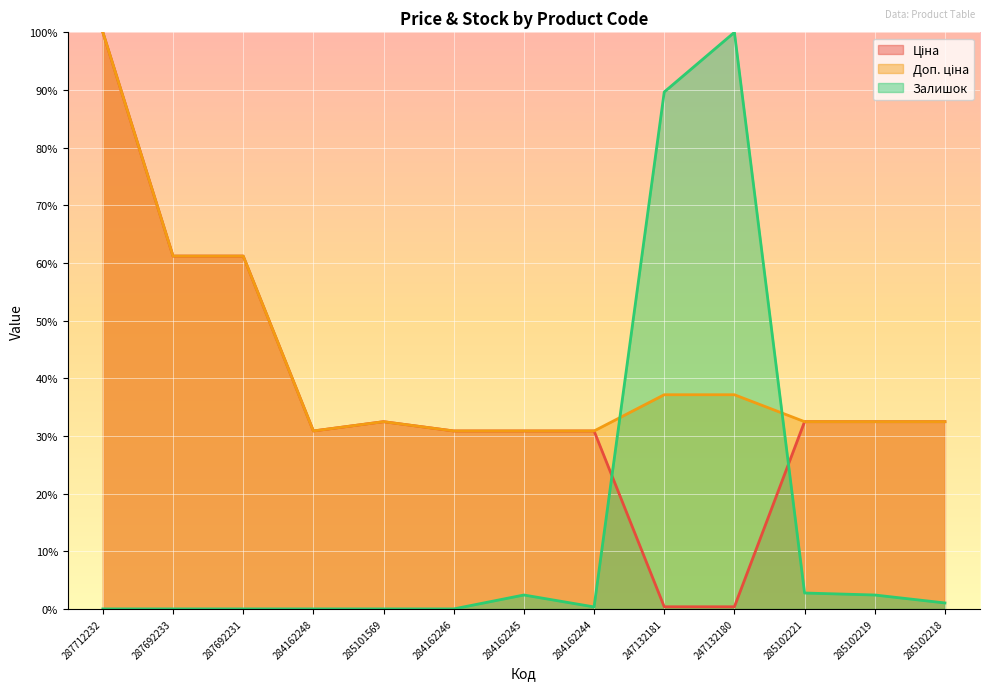

What position from the right is 284162244?

6